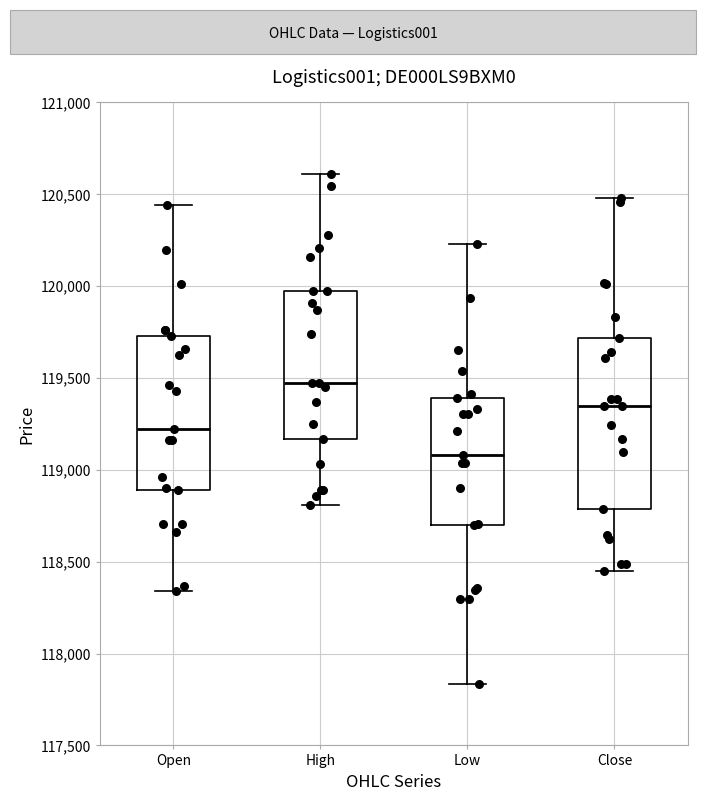

Reading left to right, read every box against the y-axis: the position of its median line, the range the box covers, and the ends of its whiskers. The values are not printed on the chart, so give them approximately, as read against the axis.

Open: median 119200, box 118900 to 119750, whiskers 118350 to 120450
High: median 119450, box 119150 to 120000, whiskers 118800 to 120600
Low: median 119100, box 118700 to 119400, whiskers 117850 to 120250
Close: median 119350, box 118800 to 119700, whiskers 118450 to 120500